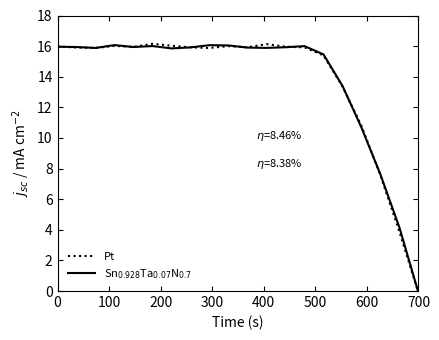

Reading left to right, extract all data points from this chart.

Pt: 16.0	15.9	15.9	16.0	15.9	16.1	16.0	15.9	15.9	16.0	15.9	16.1	16.0	15.9	15.4	13.4	10.8	7.5	3.9	-0.1
Sn$_{0.928}$Ta$_{0.07}$N$_{0.7}$: 16.0	15.9	15.9	16.1	15.9	16.0	15.8	15.9	16.1	16.0	15.9	15.9	15.9	16.0	15.5	13.4	10.7	7.6	4.1	-0.1